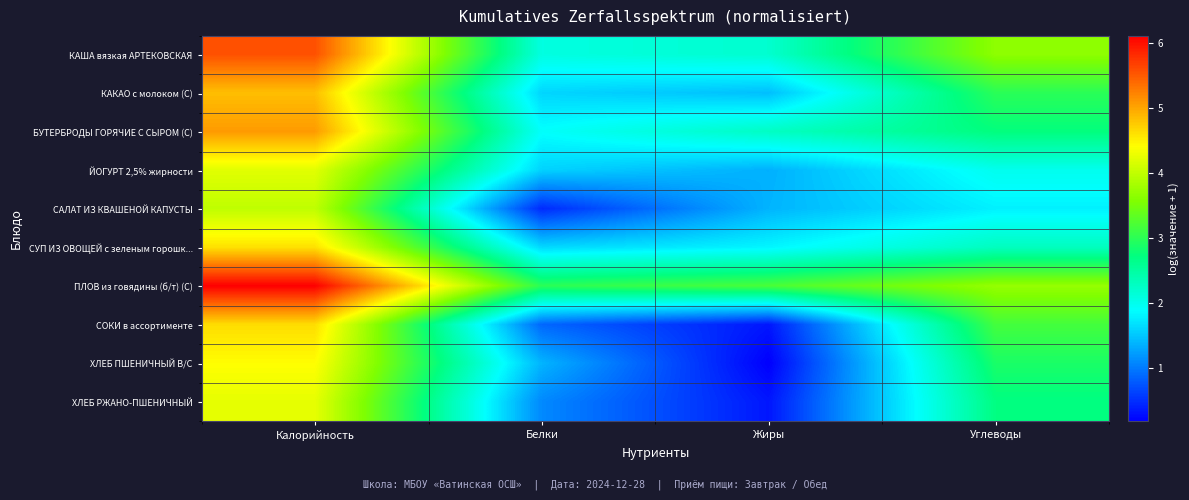

Reading left to right, extract all data points from this chart.

КАША вязкая АРТЕКОВСКАЯ: Калорийность=5.6	Белки=2.1	Жиры=2.2	Углеводы=3.7
КАКАО с молоком (С): Калорийность=4.8	Белки=1.6	Жиры=1.5	Углеводы=3.0
БУТЕРБРОДЫ ГОРЯЧИЕ С СЫРОМ (С): Калорийность=5.1	Белки=1.9	Жиры=2.3	Углеводы=2.7
ЙОГУРТ 2,5% жирности: Калорийность=4.2	Белки=1.6	Жиры=1.4	Углеводы=2.0
САЛАТ ИЗ КВАШЕНОЙ КАПУСТЫ: Калорийность=4.0	Белки=0.5	Жиры=1.4	Углеводы=1.8
СУП ИЗ ОВОЩЕЙ с зеленым горошк...: Калорийность=4.6	Белки=1.6	Жиры=1.8	Углеводы=2.3
ПЛОВ из говядины (б/т) (С): Калорийность=6.1	Белки=3.0	Жиры=3.2	Углеводы=3.7
СОКИ в ассортименте: Калорийность=4.6	Белки=0.9	Жиры=0.3	Углеводы=3.2
ХЛЕБ ПШЕНИЧНЫЙ В/С: Калорийность=4.4	Белки=1.4	Жиры=0.2	Углеводы=2.9
ХЛЕБ РЖАНО-ПШЕНИЧНЫЙ: Калорийность=4.2	Белки=1.1	Жиры=0.3	Углеводы=2.7